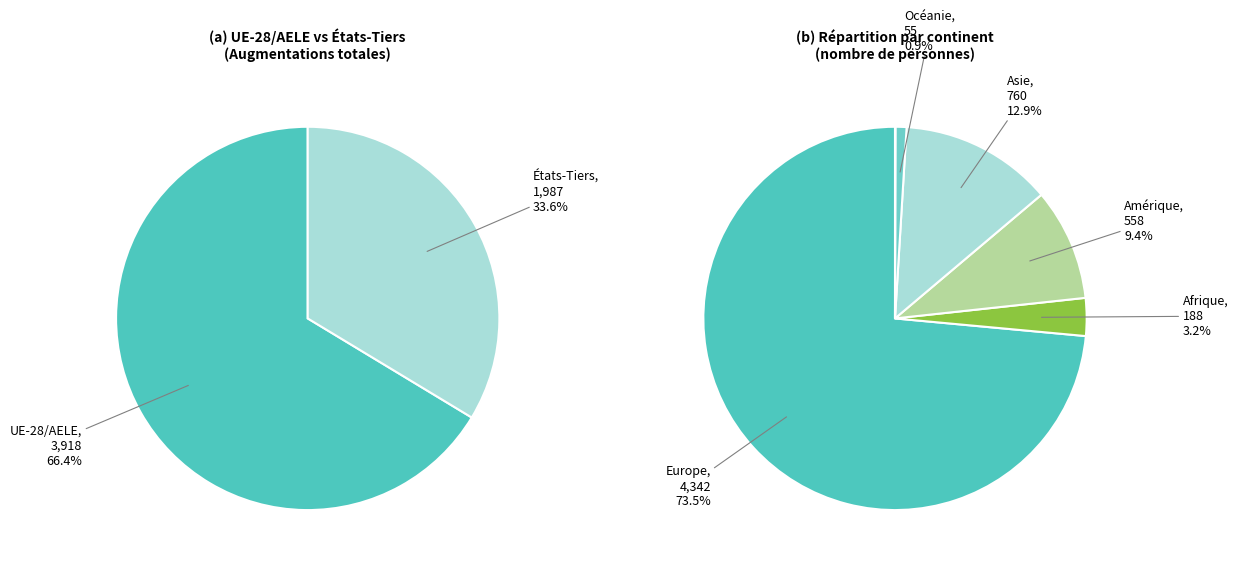

The Amérique slice represents 17% of the pie. True or false?

False